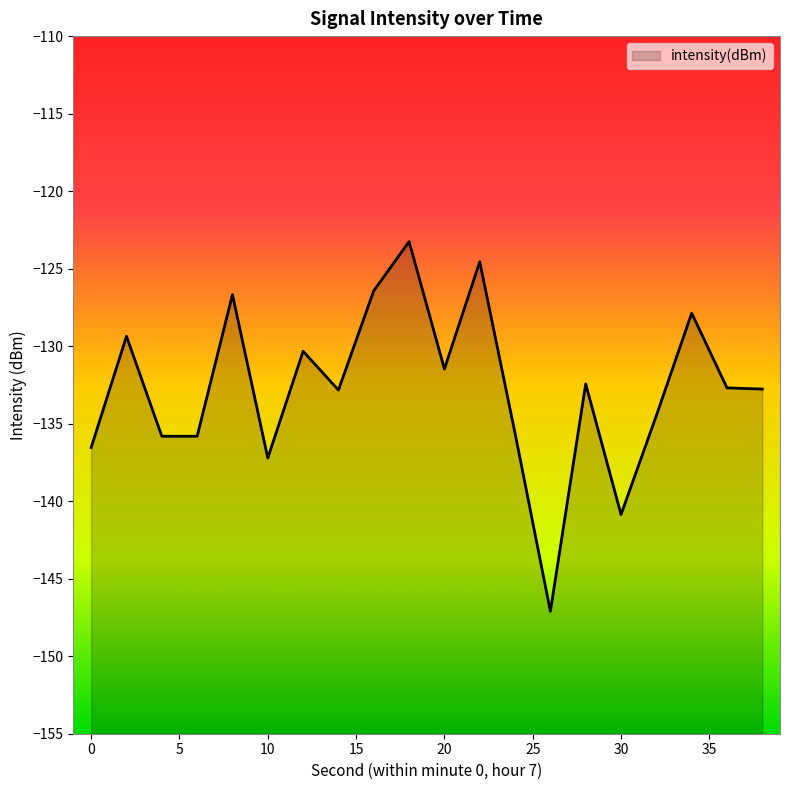

Does the chart display data point markers on the line(s)?

No